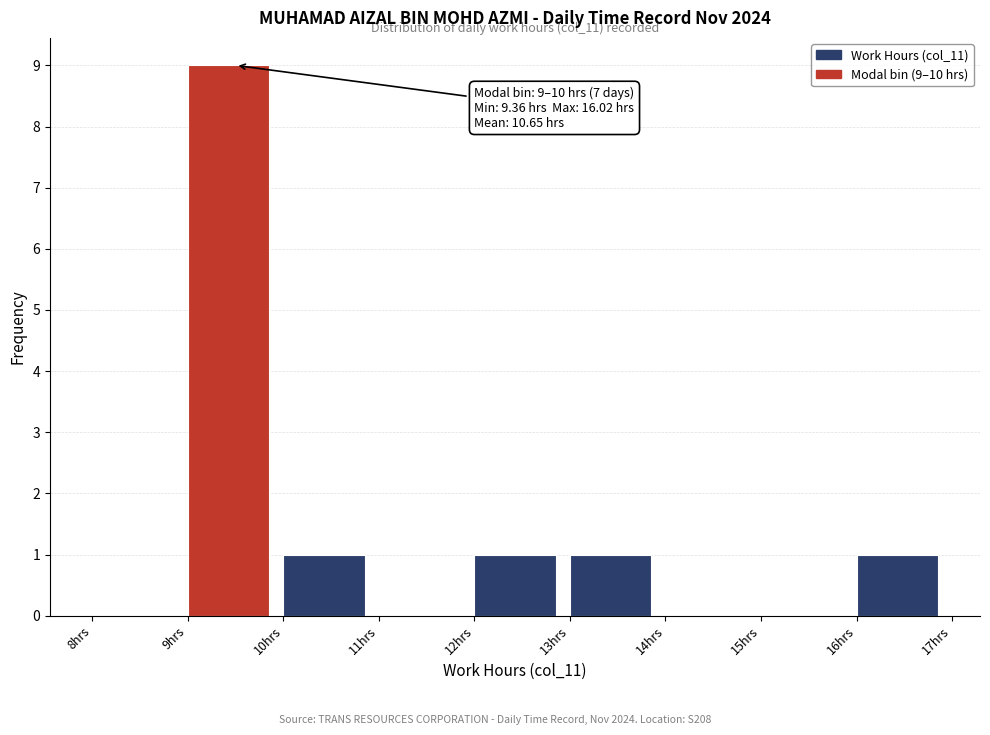

Over which range of the x-axis is the bar tallest?

9 to 10